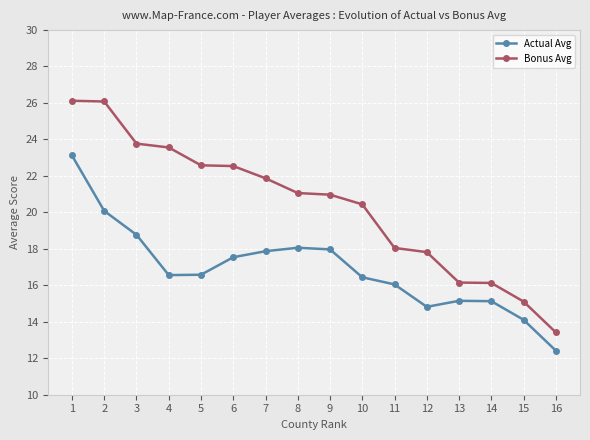

What are all the series names shown in the legend?

Actual Avg, Bonus Avg